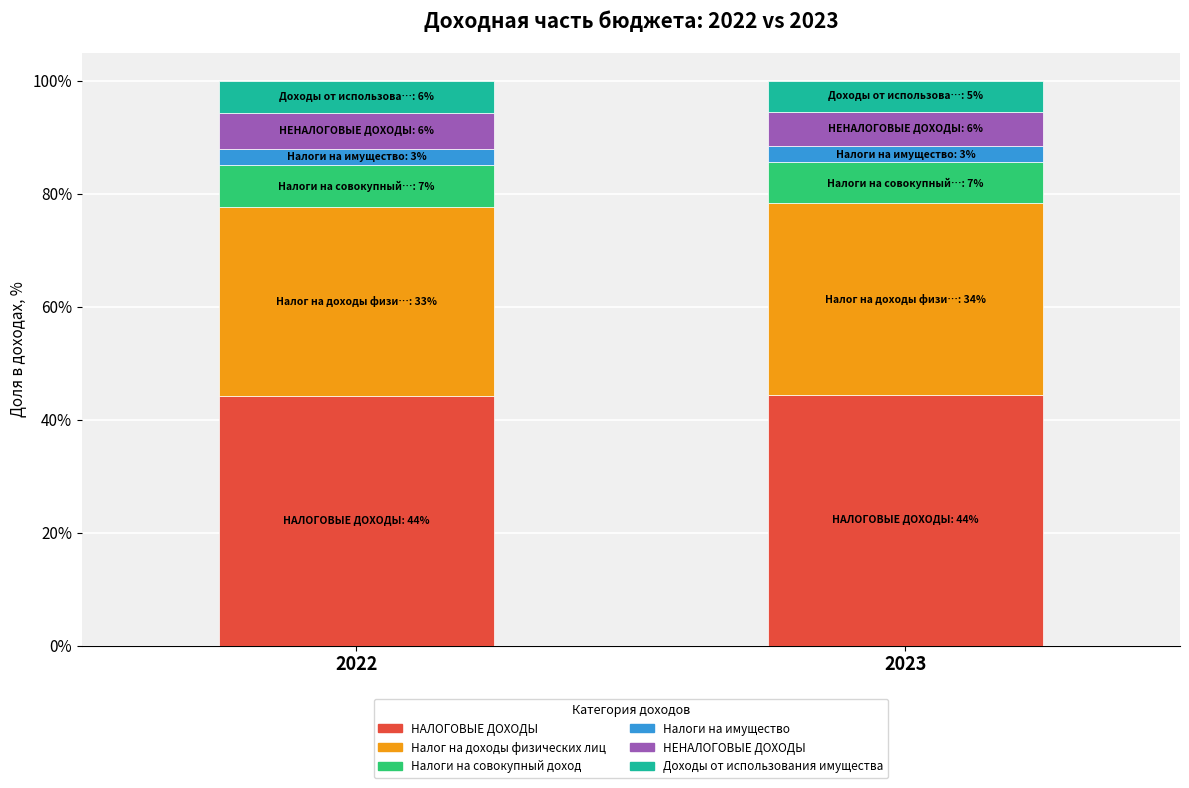

Is it true that НАЛОГОВЫЕ ДОХОДЫ equals 44.2 at 2022?

True